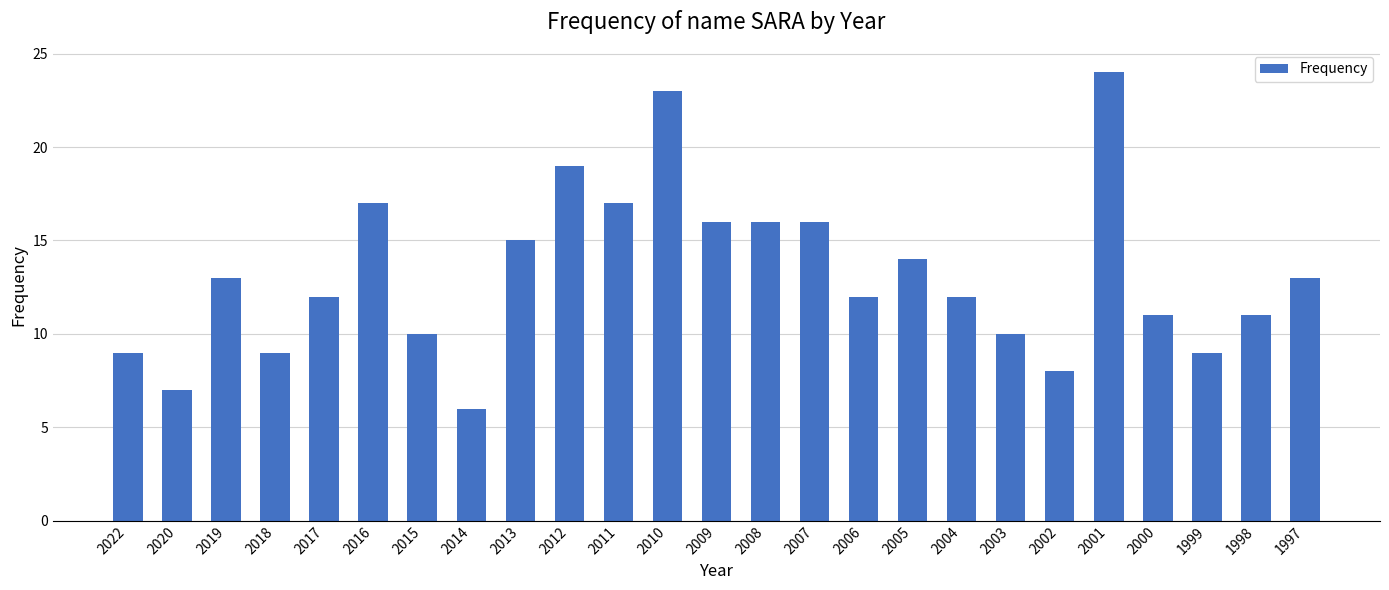

Which has a higher value, 2006 or 2003?

2006